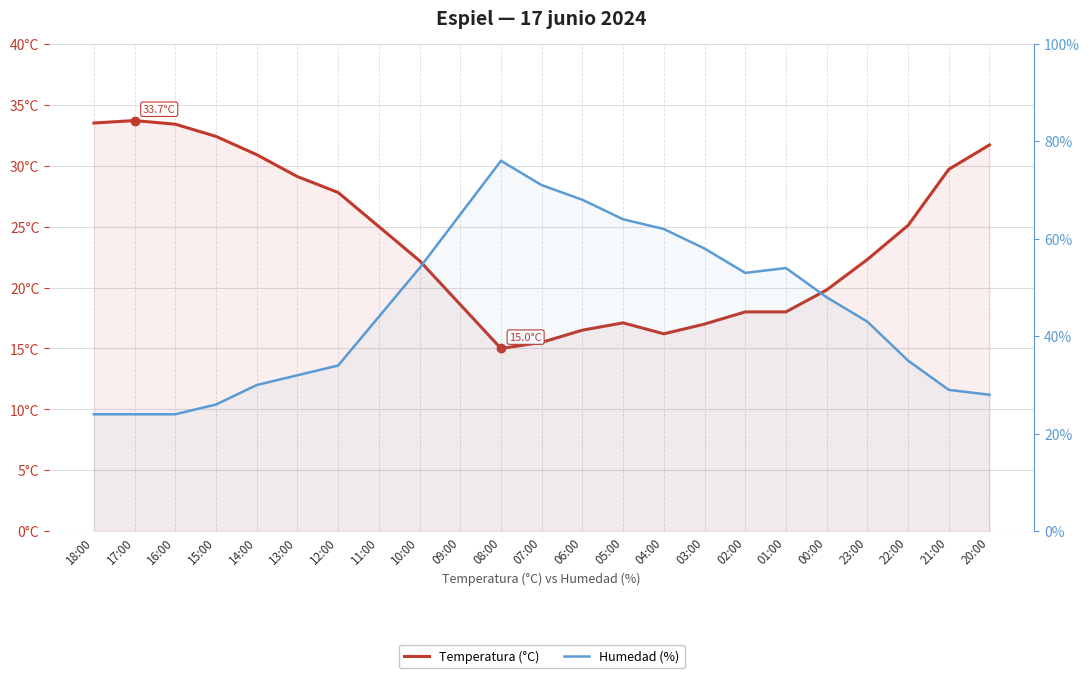

Is the value of Temperatura (°C) at 12:00 greater than the value of Humedad (%) at 14:00?

No